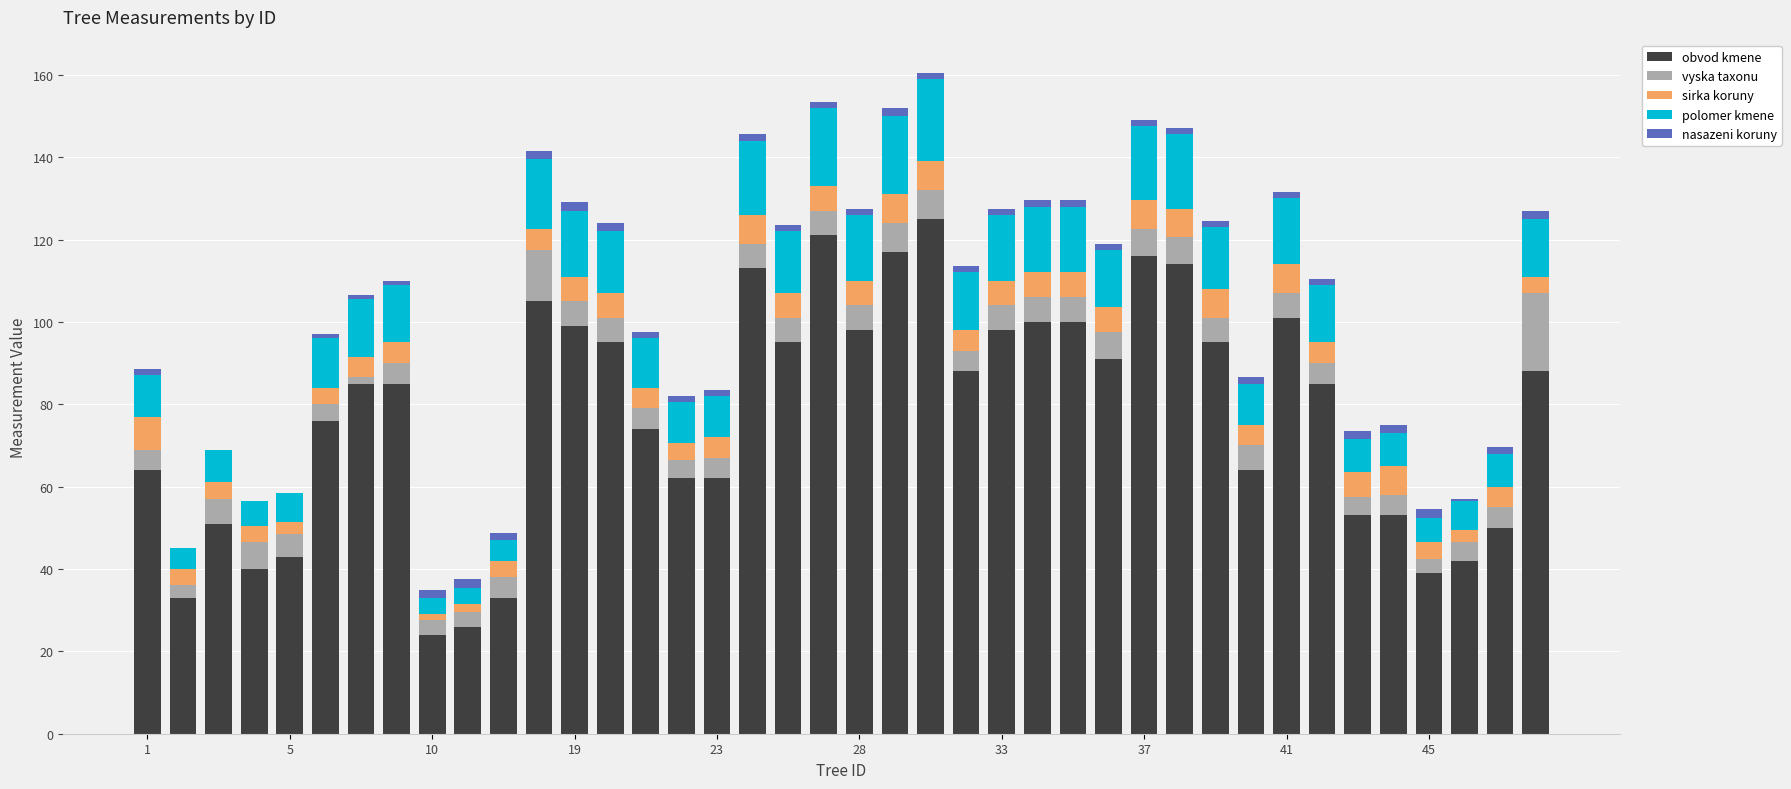

How many data points does each series have?

40